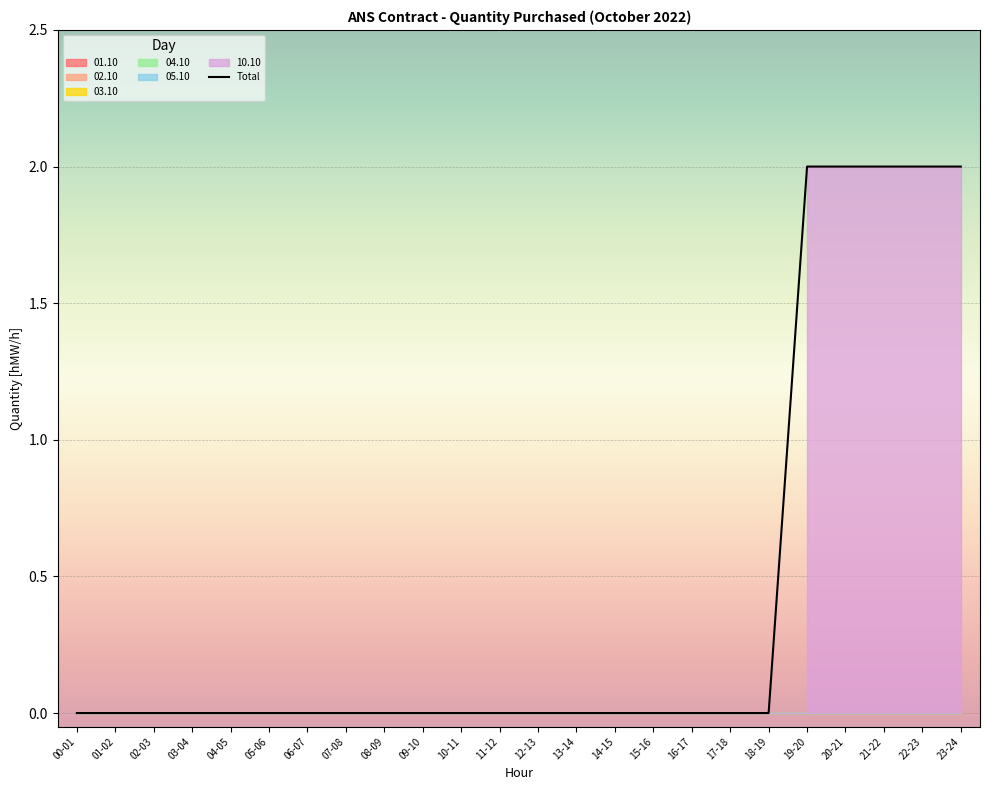

What is the label of the 7th point from the right?

17-18